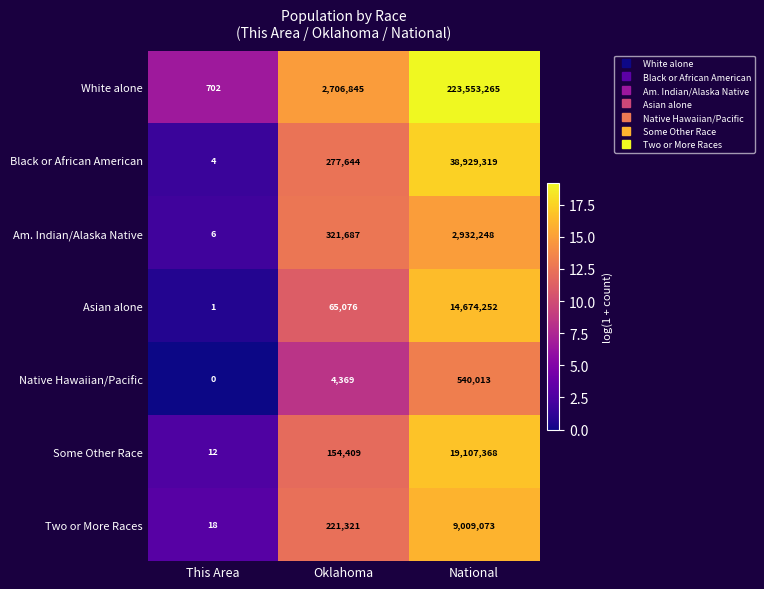

Reading left to right, extract all data points from this chart.

White alone: This Area=702	Oklahoma=2706845	National=223553265
Black or African American: This Area=4	Oklahoma=277644	National=38929319
Am. Indian/Alaska Native: This Area=6	Oklahoma=321687	National=2932248
Asian alone: This Area=1	Oklahoma=65076	National=14674252
Native Hawaiian/Pacific: This Area=0	Oklahoma=4369	National=540013
Some Other Race: This Area=12	Oklahoma=154409	National=19107368
Two or More Races: This Area=18	Oklahoma=221321	National=9009073